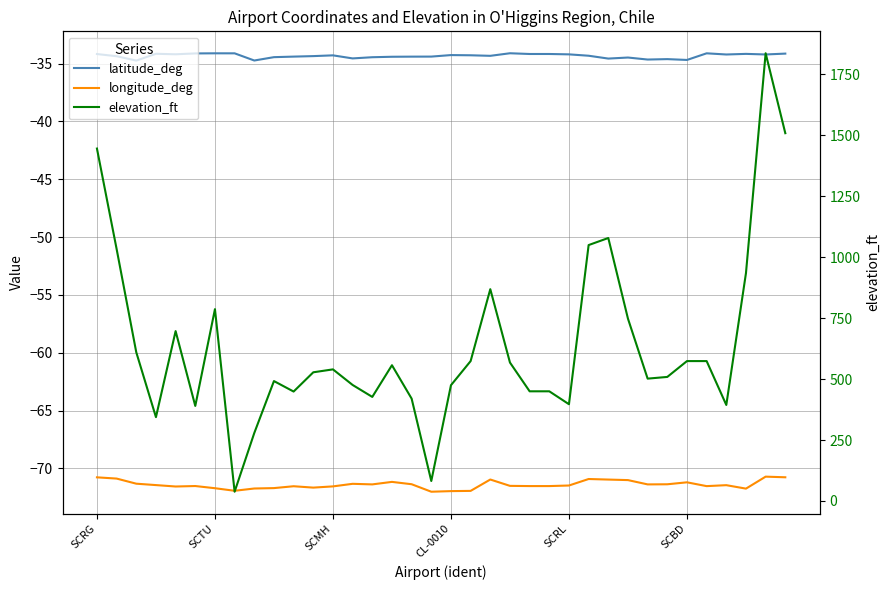

Reading left to right, extract all data points from this chart.

latitude_deg: -34.2	-34.4	-34.7	-34.2	-34.2	-34.1	-34.1	-34.1	-34.7	-34.4	-34.4	-34.4	-34.3	-34.6	-34.4	-34.4	-34.4	-34.4	-34.3	-34.3	-34.3	-34.1	-34.2	-34.2	-34.2	-34.3	-34.6	-34.5	-34.6	-34.6	-34.7	-34.1	-34.2	-34.2	-34.2	-34.1
longitude_deg: -70.8	-70.9	-71.3	-71.4	-71.6	-71.5	-71.7	-71.9	-71.7	-71.7	-71.5	-71.7	-71.6	-71.3	-71.4	-71.2	-71.4	-72.0	-72.0	-71.9	-71.0	-71.5	-71.5	-71.5	-71.5	-70.9	-71.0	-71.0	-71.4	-71.4	-71.2	-71.5	-71.5	-71.8	-70.7	-70.8
elevation_ft: 1446.0	1034.0	610.0	344.0	697.0	390.0	787.0	38.0	279.0	492.0	449.0	528.0	540.0	476.0	427.0	557.0	420.0	82.0	475.0	574.0	869.0	568.0	450.0	450.0	397.0	1050.0	1079.0	748.0	502.0	509.0	574.0	574.0	394.0	935.0	1837.0	1509.0